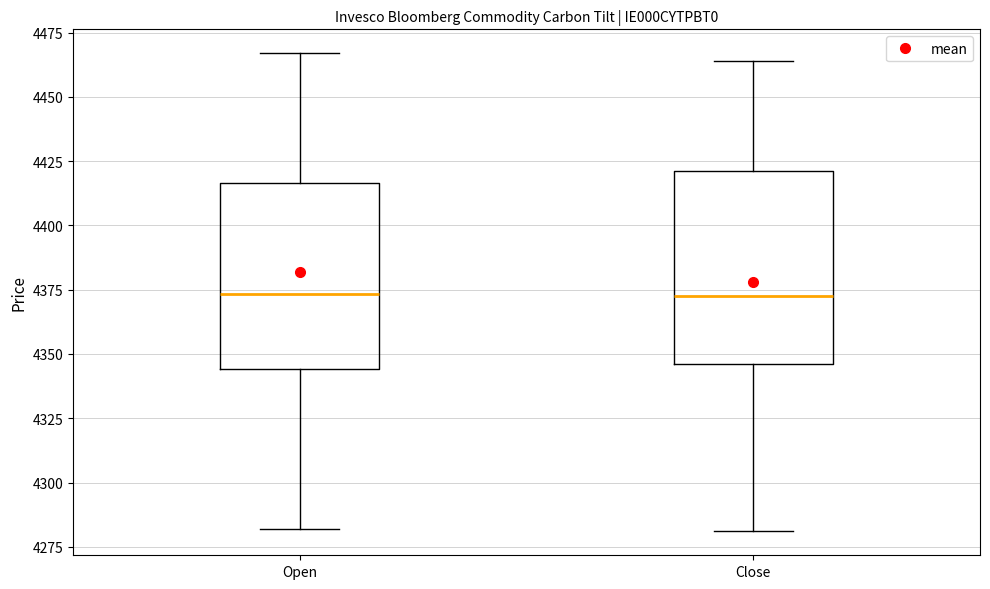

Where is the upper edge of the box for Open on the y-axis? The values are not printed on the chart, so give them approximately, as read against the axis.

4415